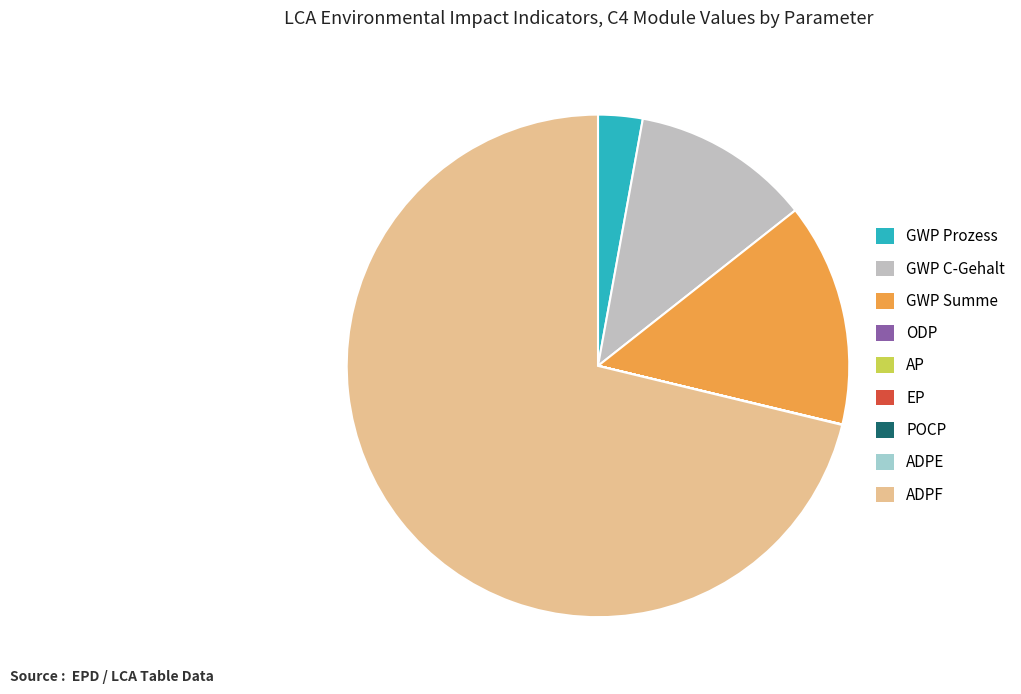

Which slice represents more than half of the pie?

ADPF